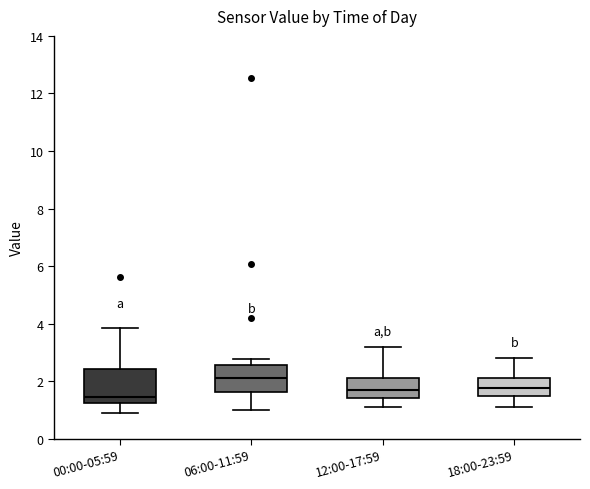

Which box's median line is the highest?

06:00-11:59